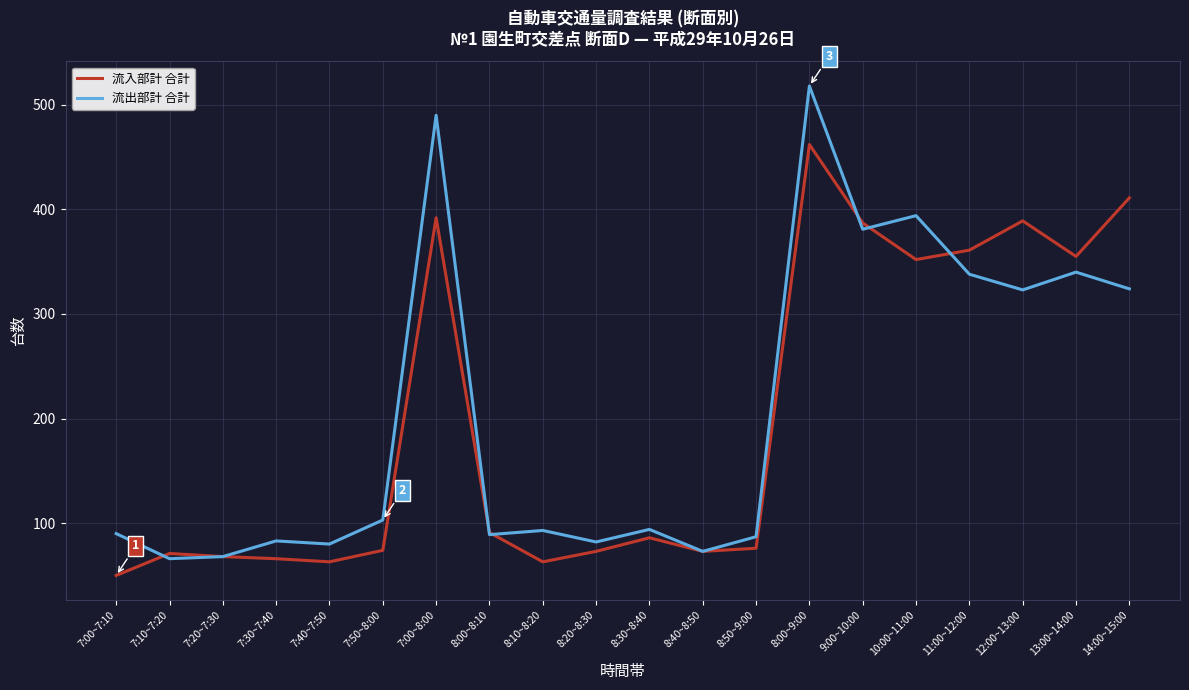

Is it true that 流出部計 合計 equals 443 at 12:00~13:00?

False